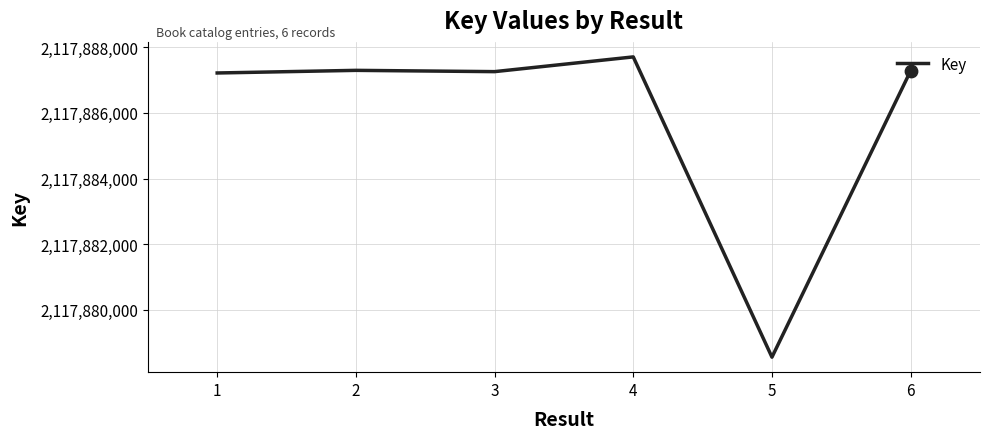

What is the change in value from 4 to 5?

-9150